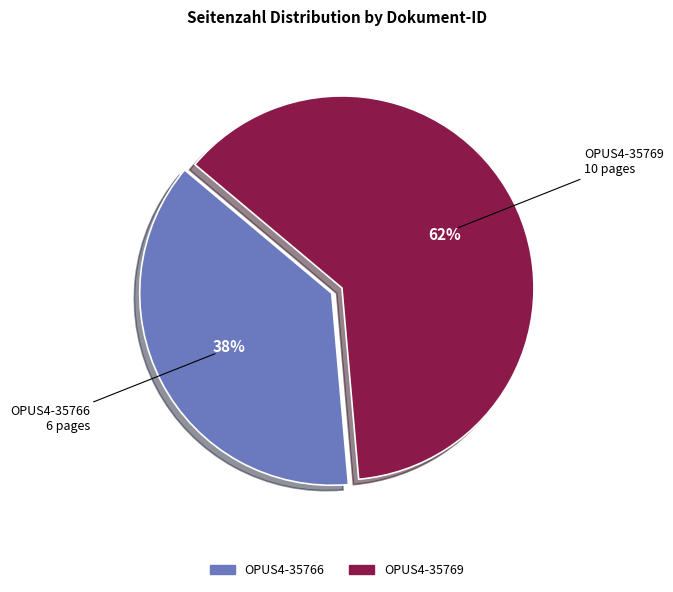

What is the largest slice in the pie chart?

OPUS4-35769